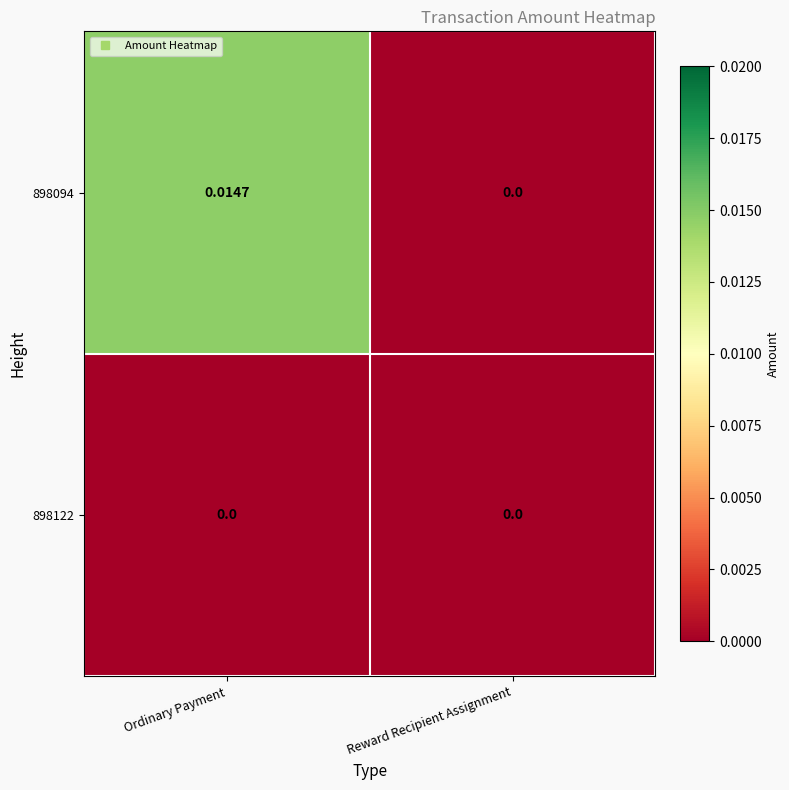

Which series has the largest total across all categories?

898094